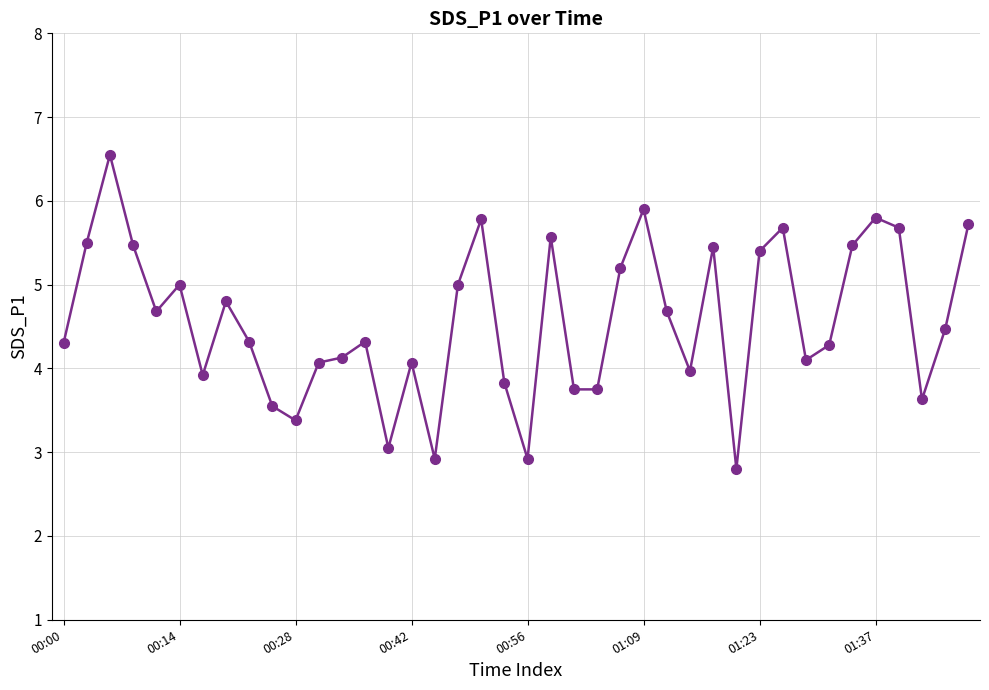

What is the average value?

4.6